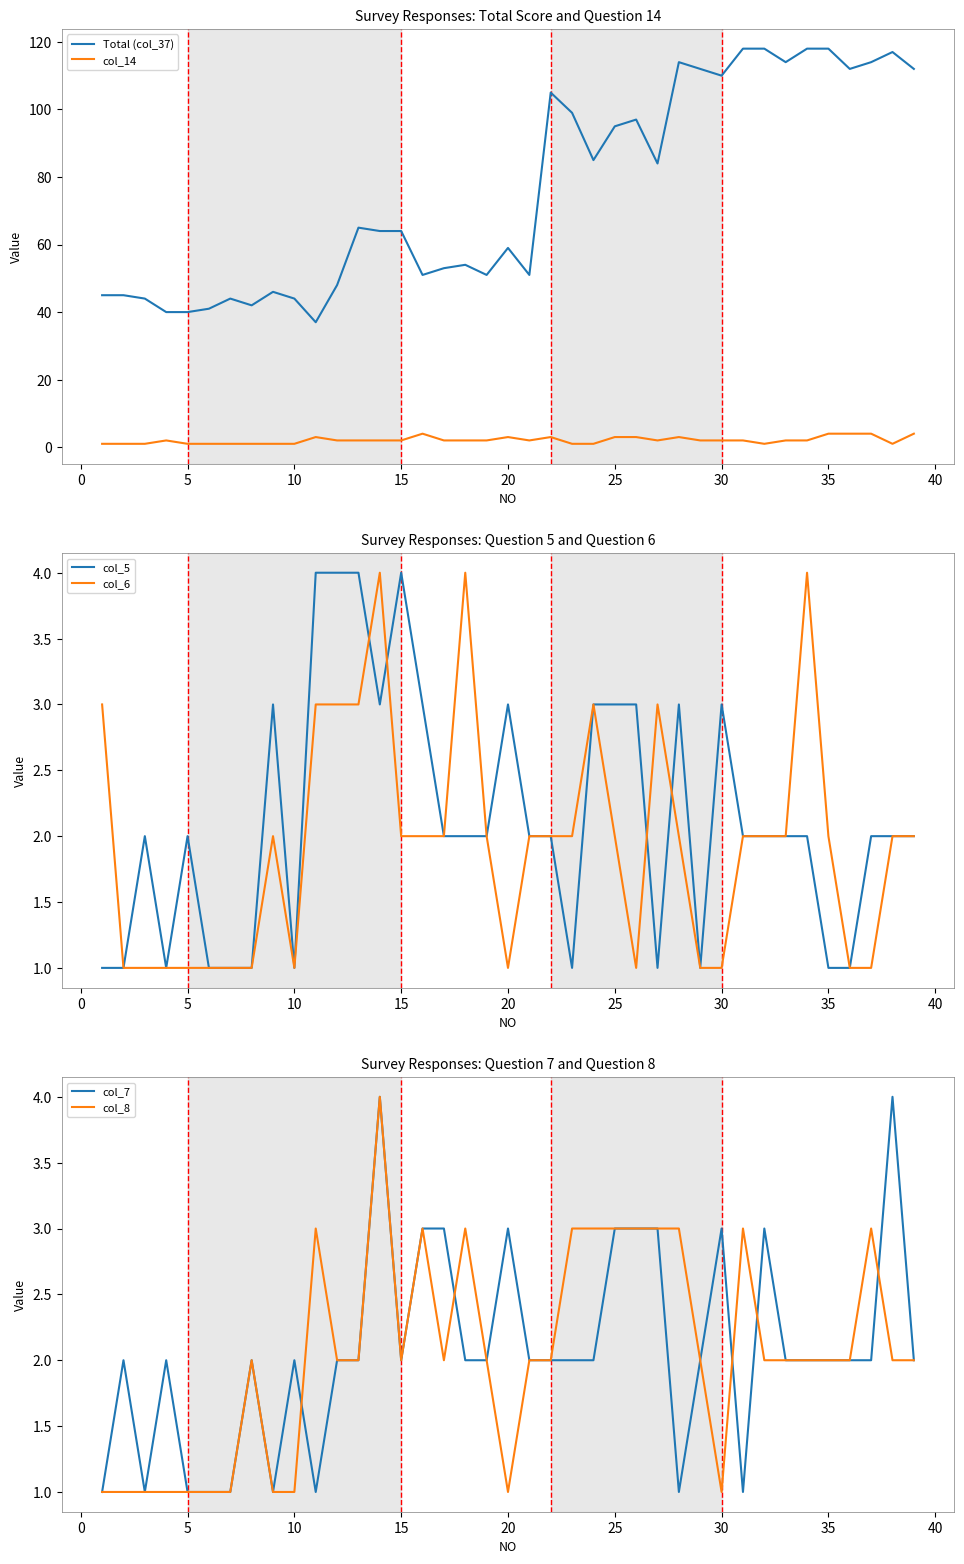

The col_7 series shows 4 at 35. True or false?

False